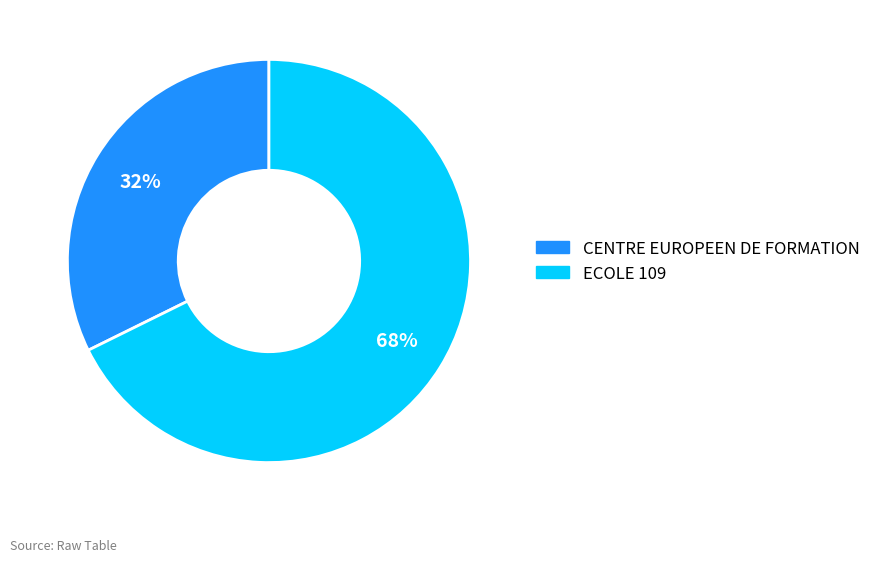

To the nearest percent, what portion does ECOLE 109 represent?

68%